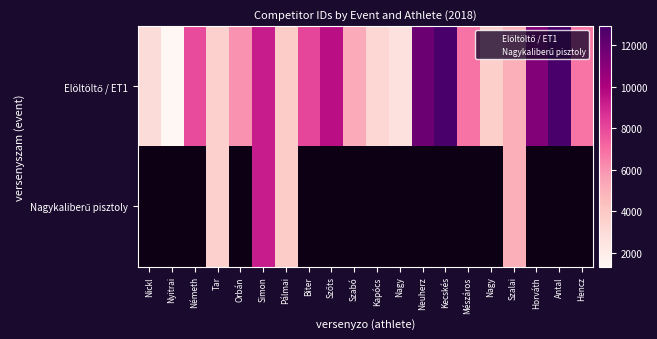

Is it true that Elöltöltő / ET1 equals 1594.6 at Szabó?

False